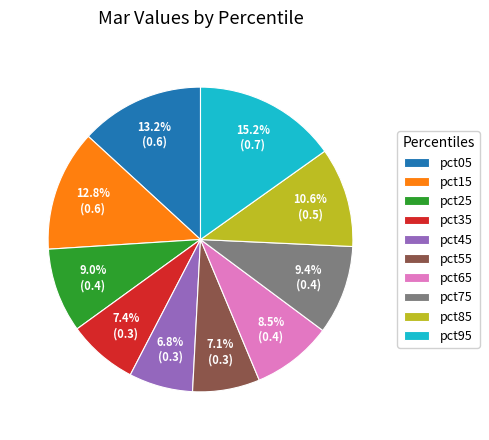

Which category has the biggest portion of the pie?

pct95